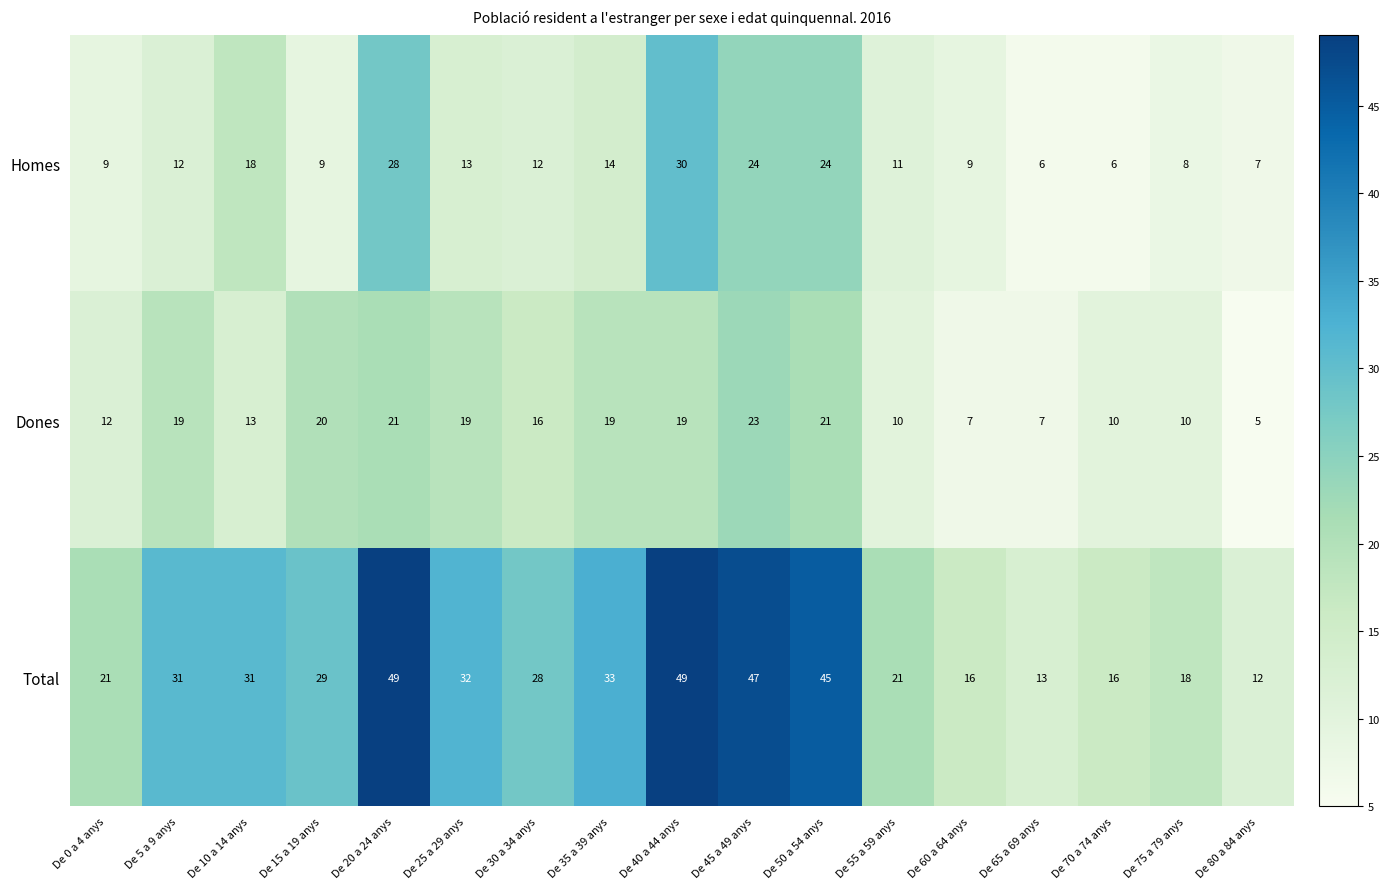

Is the value of Dones at De 10 a 14 anys greater than the value of Homes at De 5 a 9 anys?

Yes